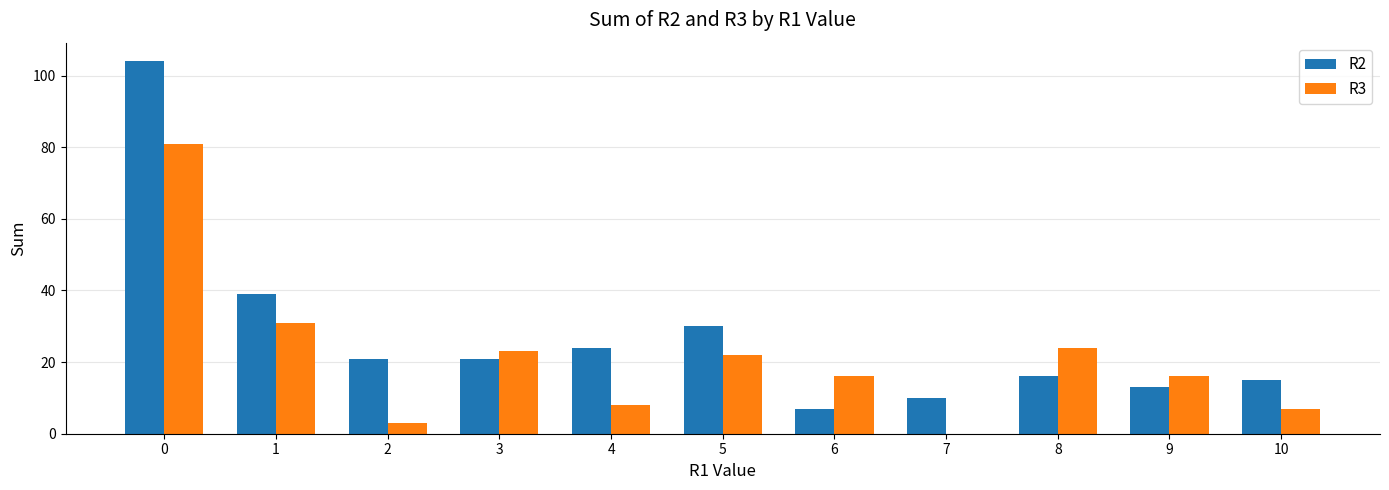

The R3 series shows 7 at 10. True or false?

True